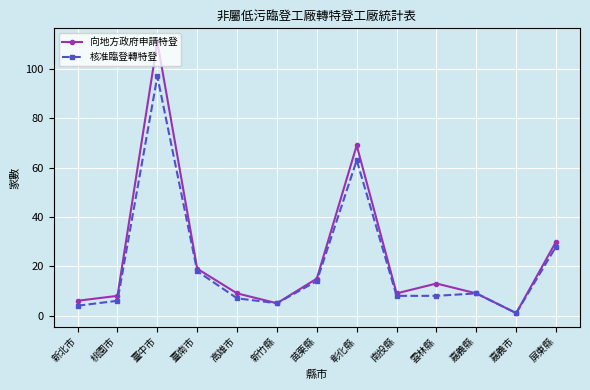

Reading left to right, what are all the values shown in this chart?

向地方政府申請特登: 新北市=6	桃園市=8	臺中市=111	臺南市=19	高雄市=9	新竹縣=5	苗栗縣=15	彰化縣=69	南投縣=9	雲林縣=13	嘉義縣=9	嘉義市=1	屏東縣=30
核准臨登轉特登: 新北市=4	桃園市=6	臺中市=97	臺南市=18	高雄市=7	新竹縣=5	苗栗縣=14	彰化縣=63	南投縣=8	雲林縣=8	嘉義縣=9	嘉義市=1	屏東縣=28